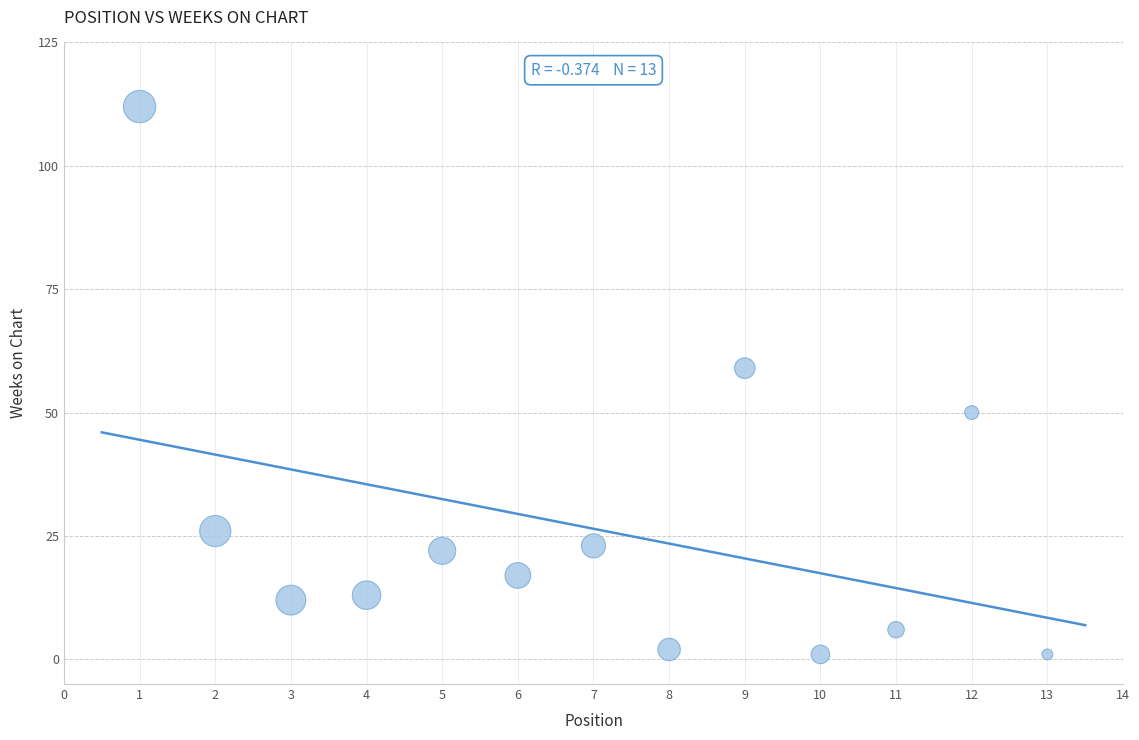

What is the range of Y values (max minus min)?

111